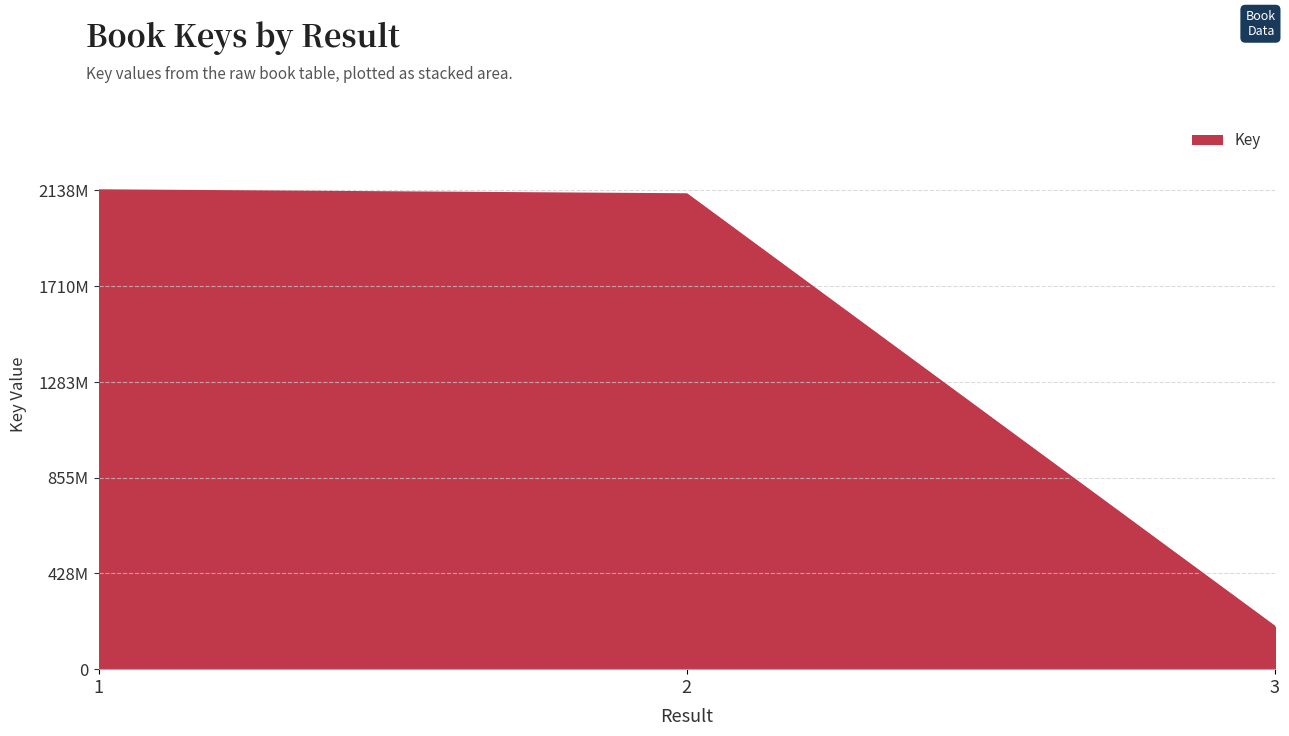

Reading right to left, extract all data points from this chart.

188545945	2119915495	2137602368